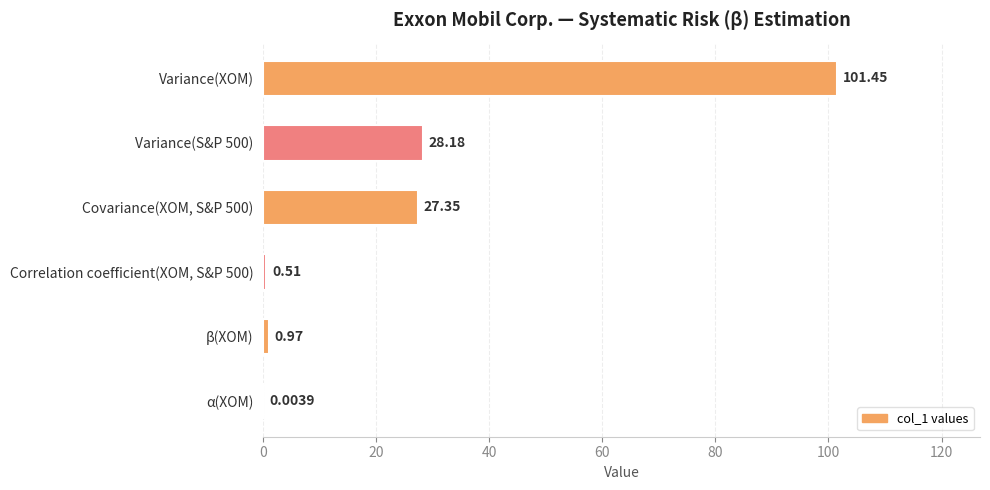

Are the bars horizontal?

Yes